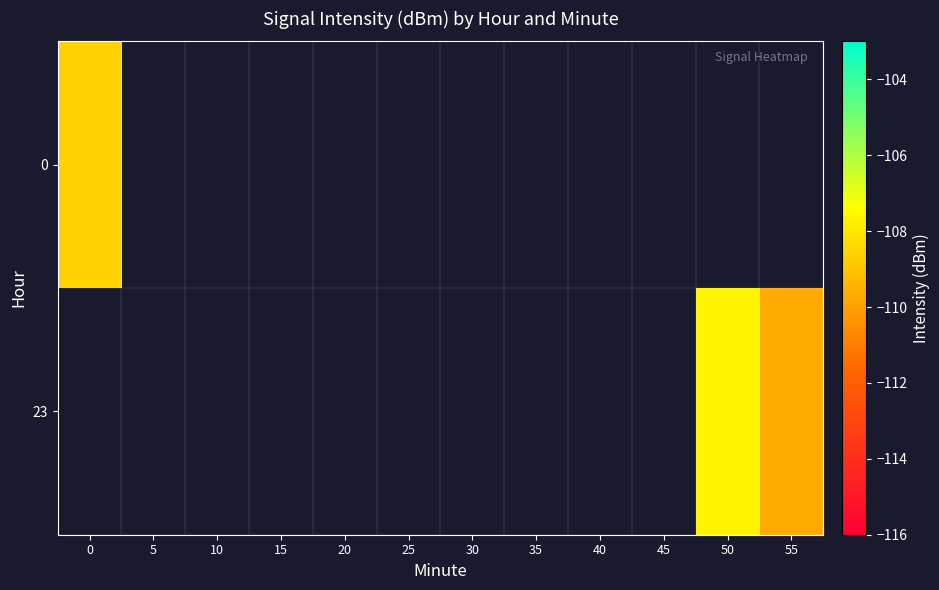

At how many categories does at least one series exceed -109?

2